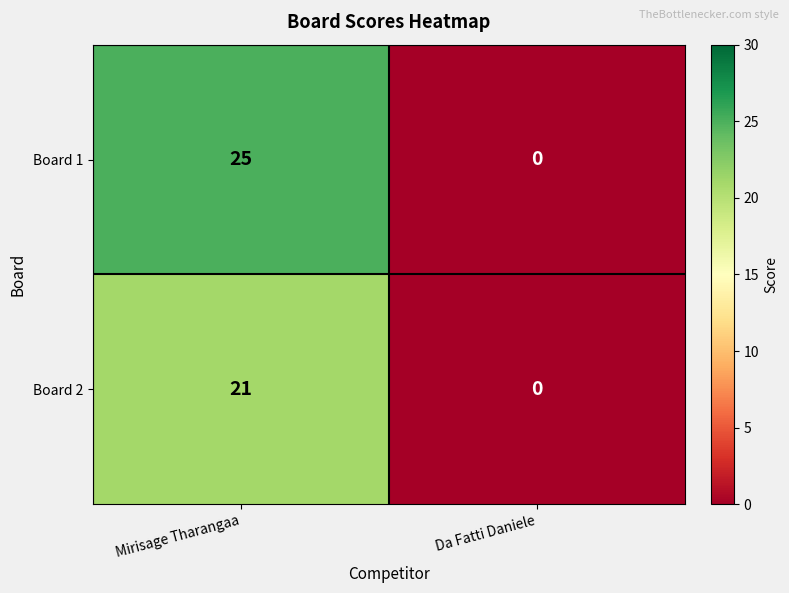

The value of Board 2 at Da Fatti Daniele is 13. True or false?

False